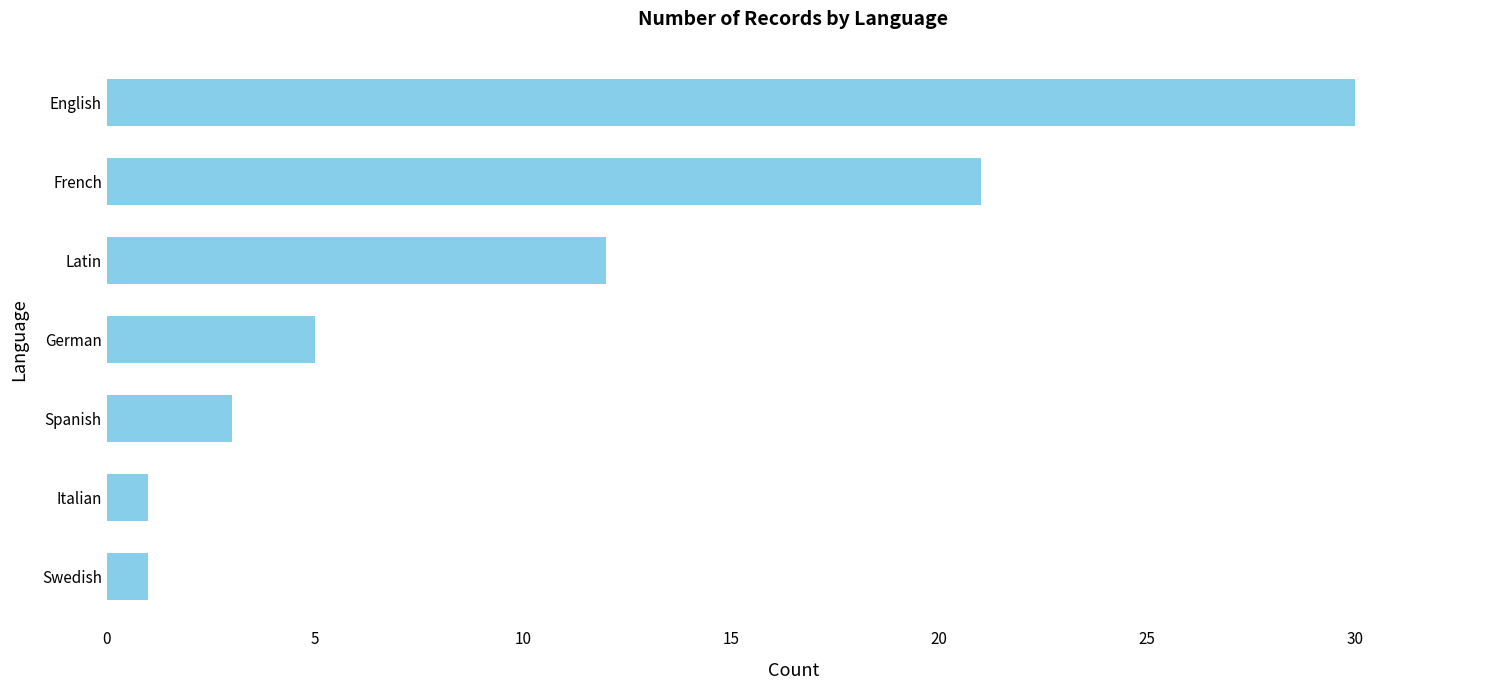

Which has a higher value, German or Swedish?

German